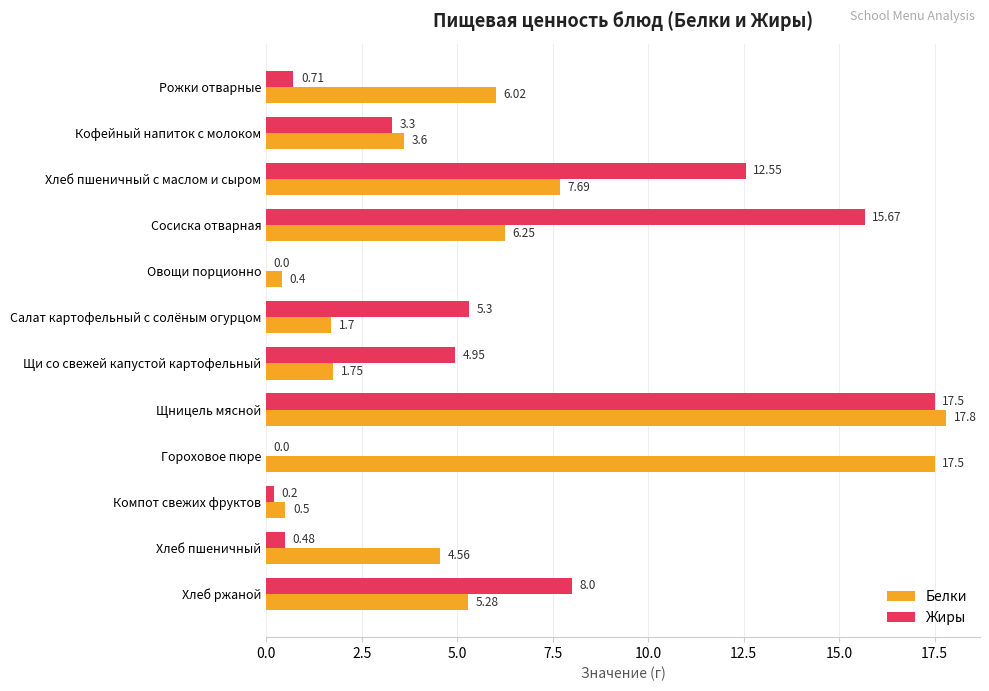

Between Сосиска отварная and Хлеб пшеничный, which series saw the biggest shift?

Жиры